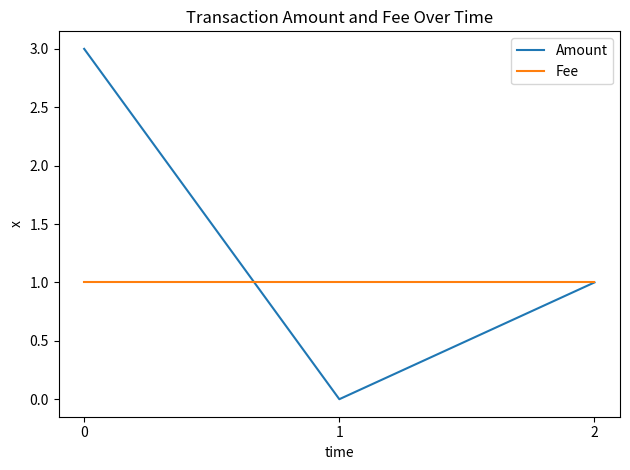

What is the sum of all Fee values?

3